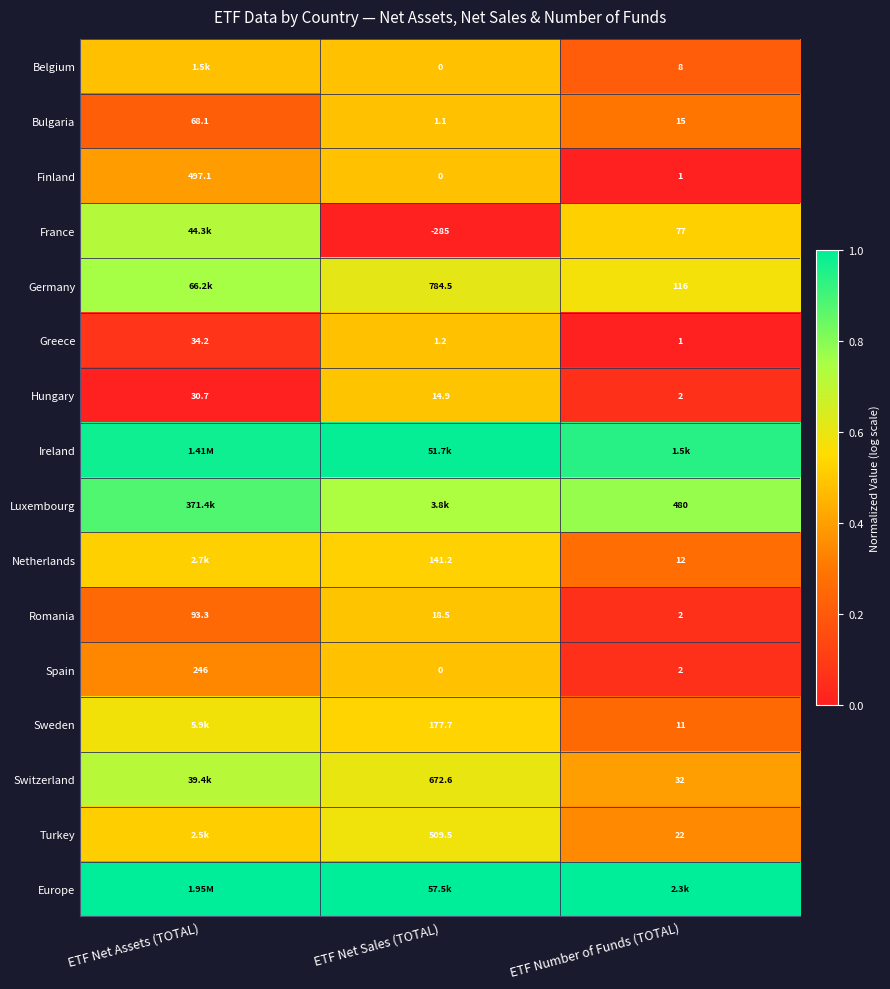

At which label does Finland first exceed 1?

ETF Net Assets (TOTAL)